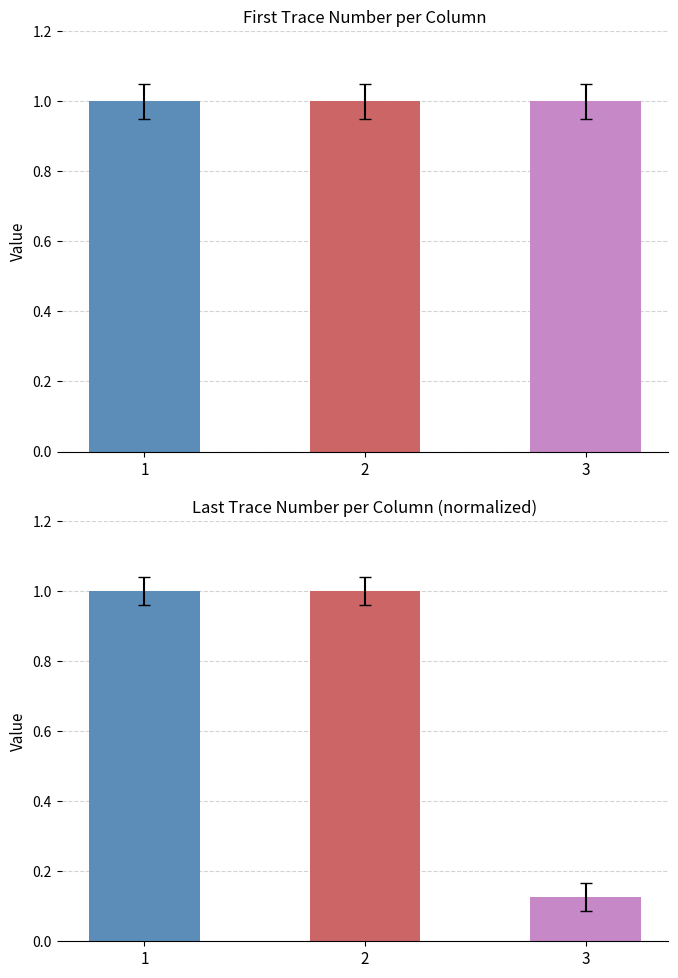

What is the average value of the first_trace_number series?

1.0